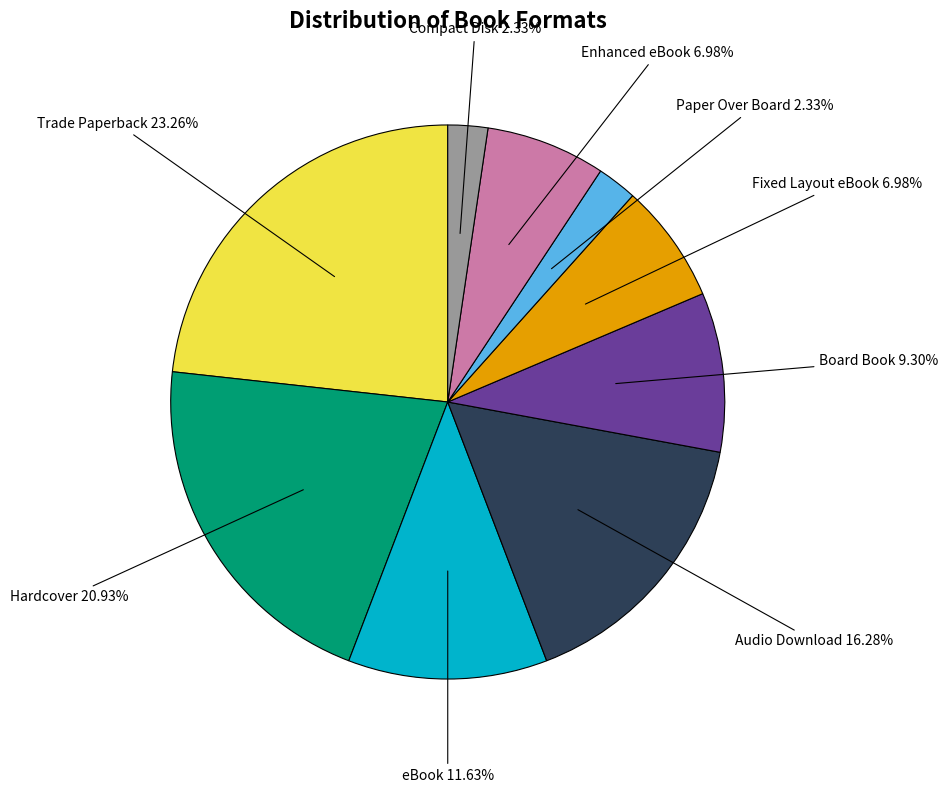

Is there a majority slice in this chart?

No